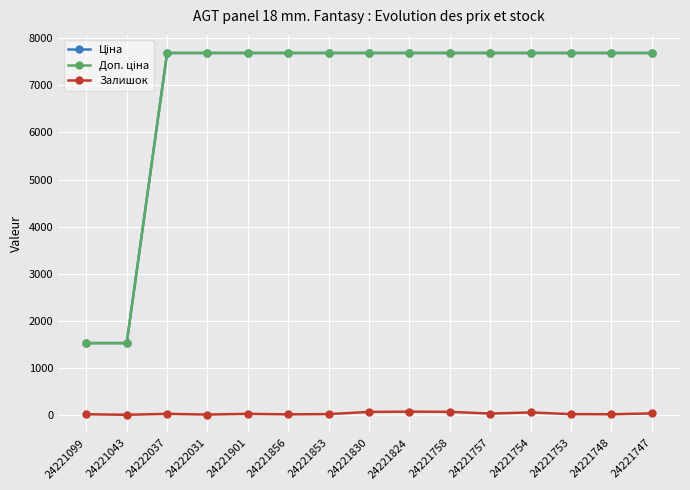

True or false: Залишок has a value of 4.0 at 24221043.

True